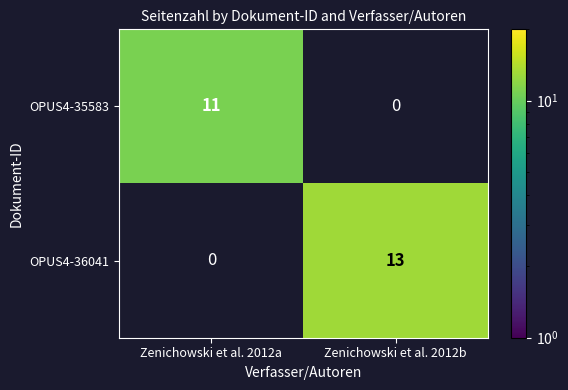

True or false: OPUS4-35583 has a value of 4 at Zenichowski et al. 2012a.

False